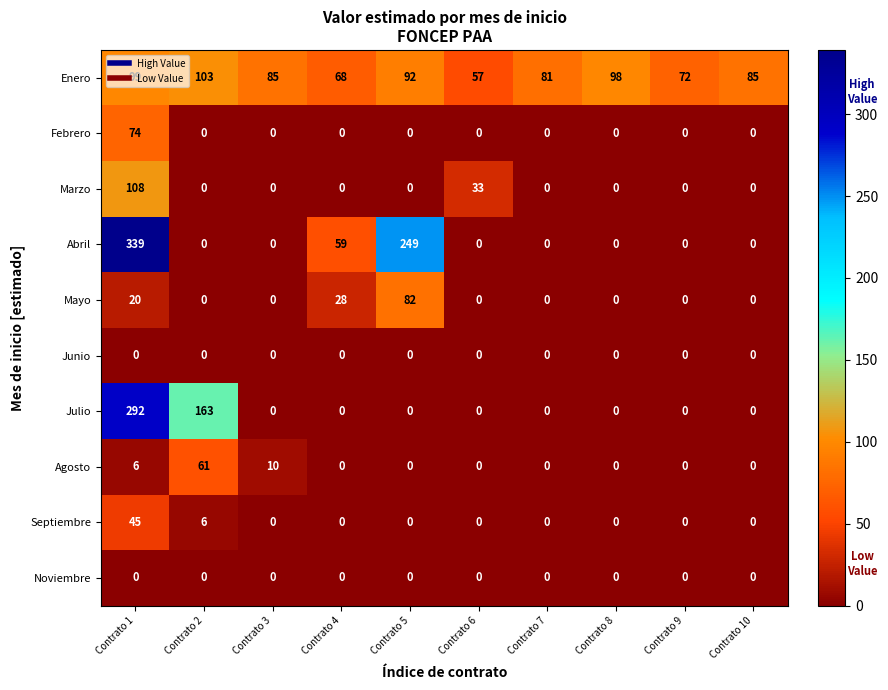

How many values in Mayo are above zero?

3